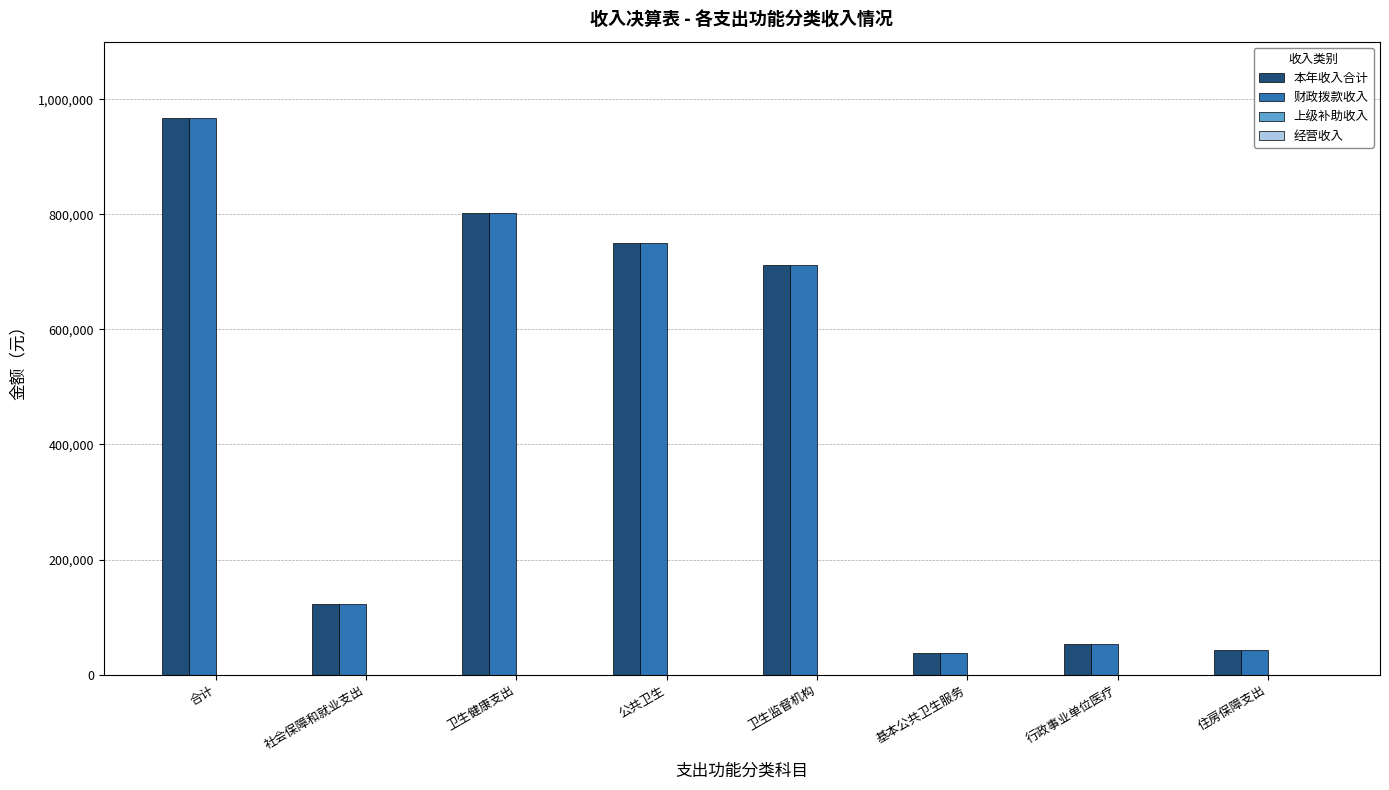

How many values in the 财政拨款收入 series are below 711574?

4